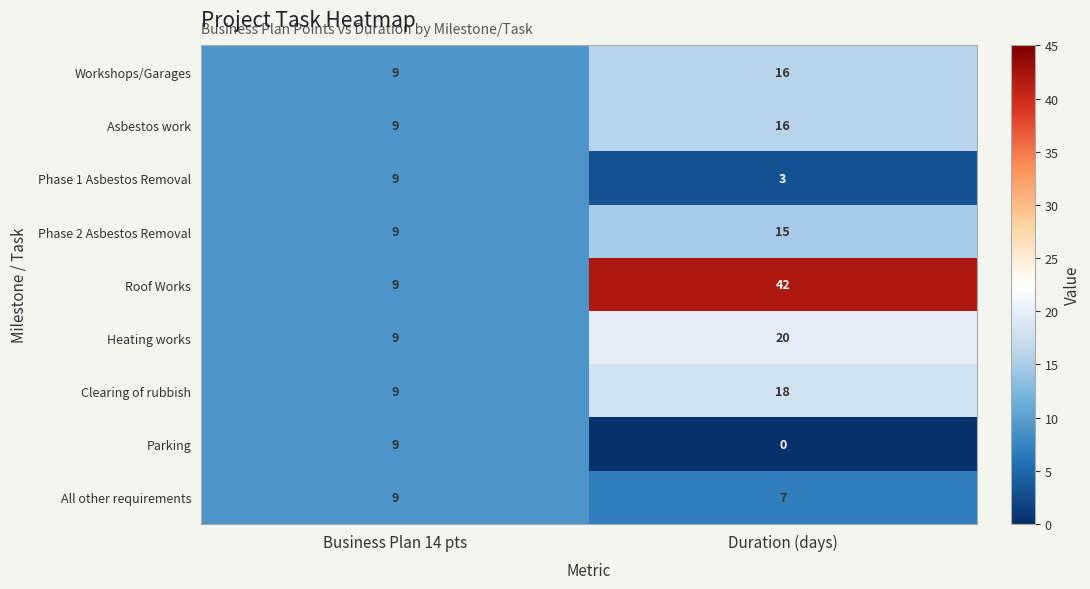

Which category has the highest value across all series?

Duration (days)